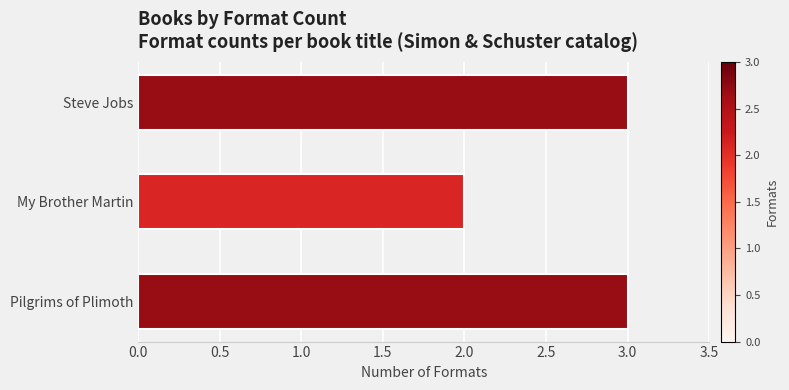

What is the ratio of the value at My Brother Martin to the value at Steve Jobs?

0.7